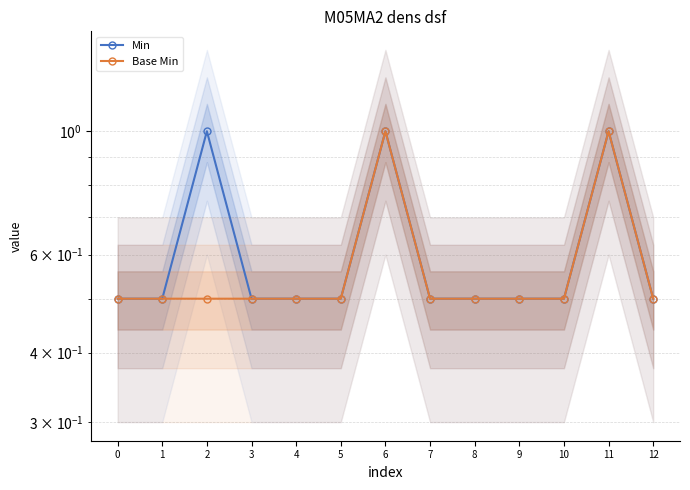

In Min, how many points are higher than both neighbors (excluding endpoints)?

3